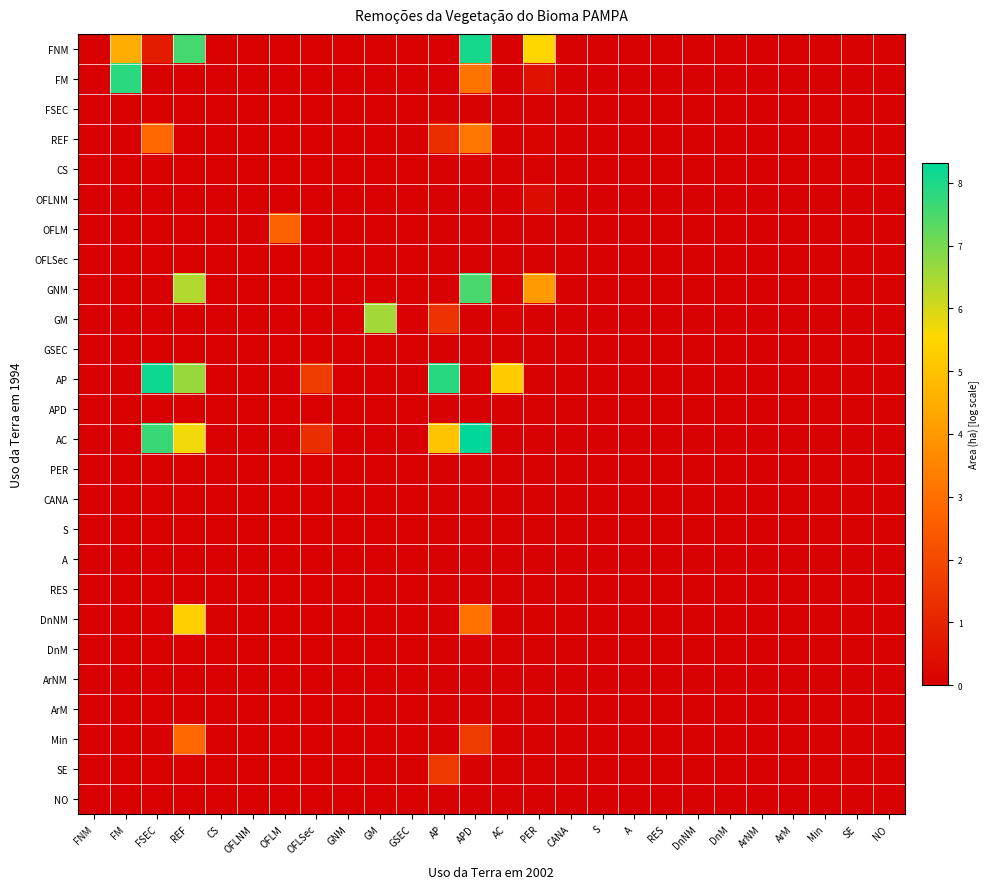

Between PER and REF, which is larger?

REF